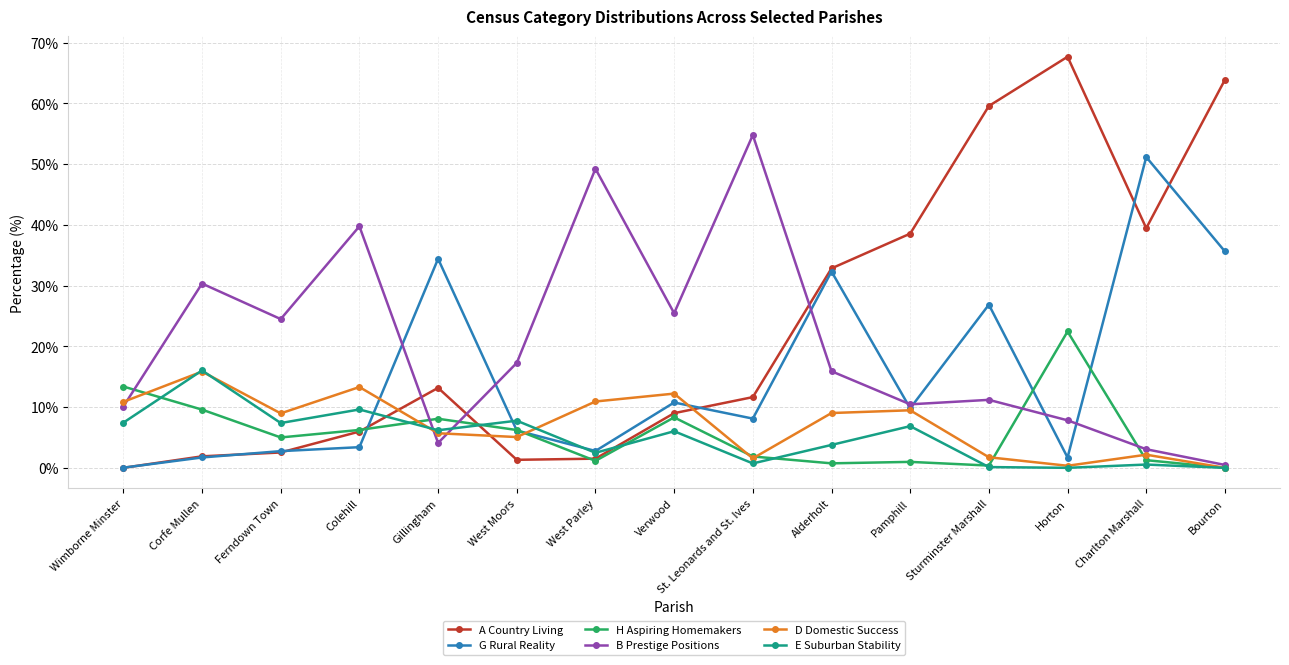

How many lines are shown in the chart?

6